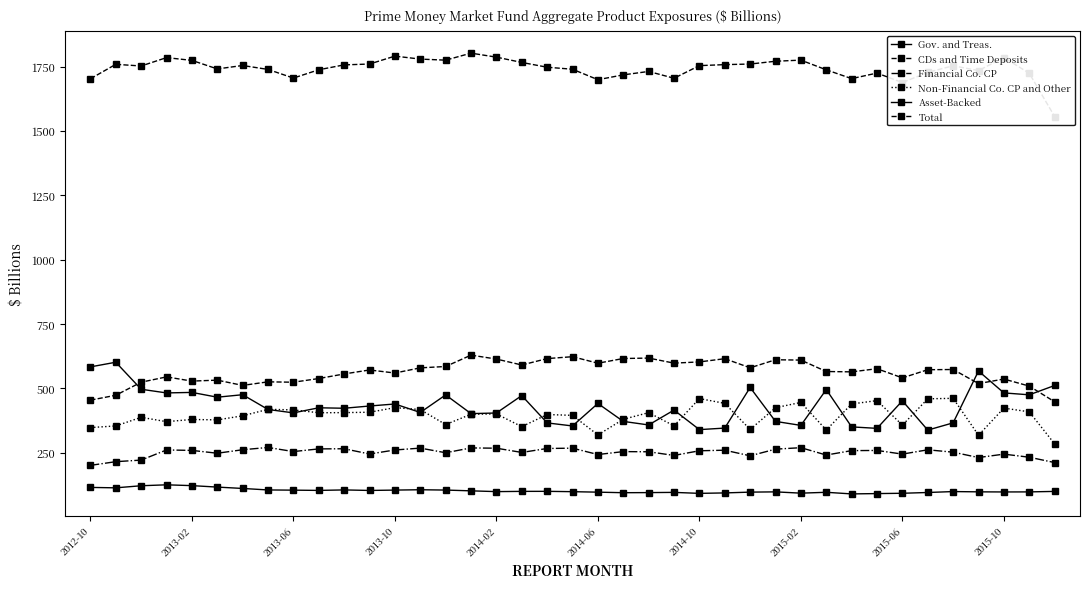

The value of Total at 2013-06 is 969.0. True or false?

False